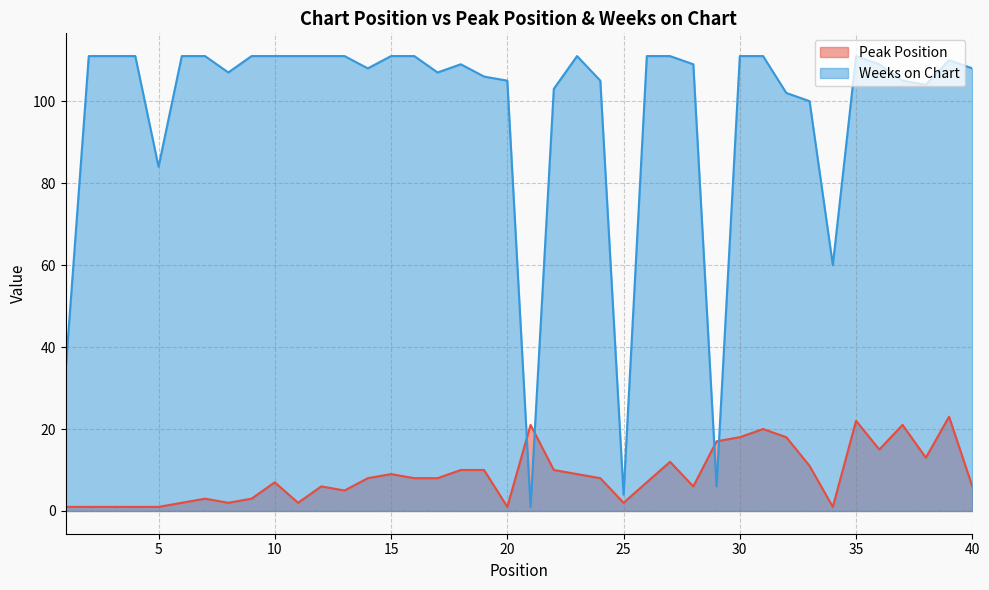

Between 19 and 24, which series saw the biggest shift?

Peak Position